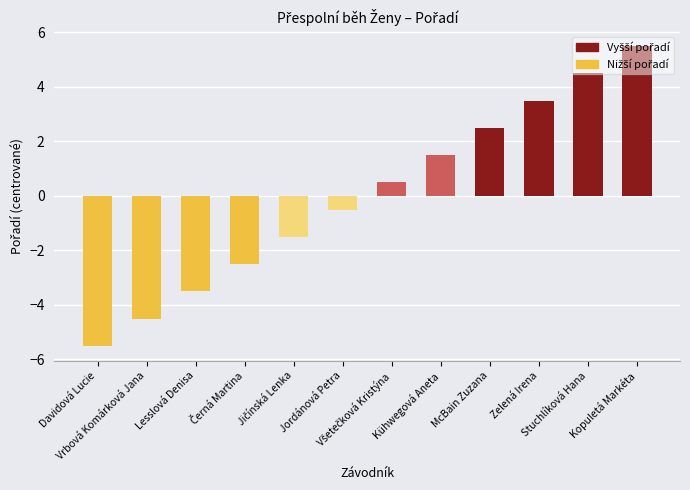

What is the change in value from Kühwegová Aneta to Zelená Irena?

+2.0